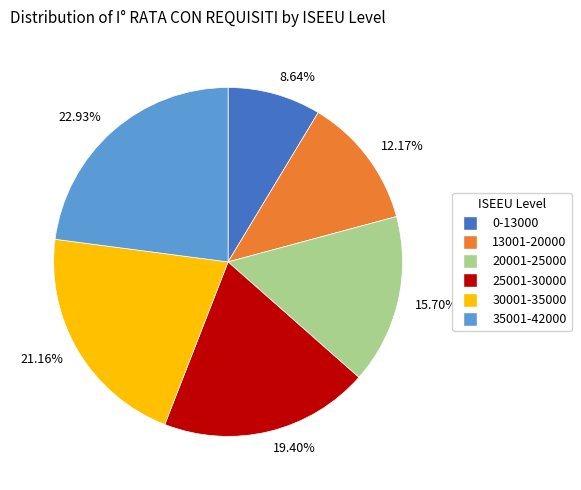

Is there any slice that represents more than half of the pie?

No